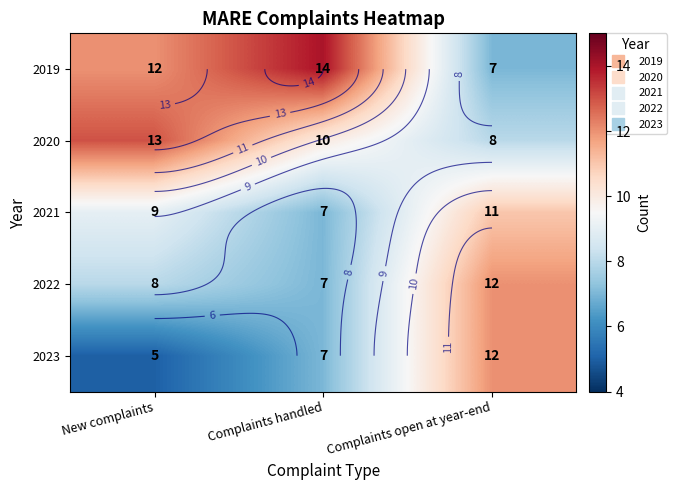

Where is 2022 nearest to the value 9?

New complaints